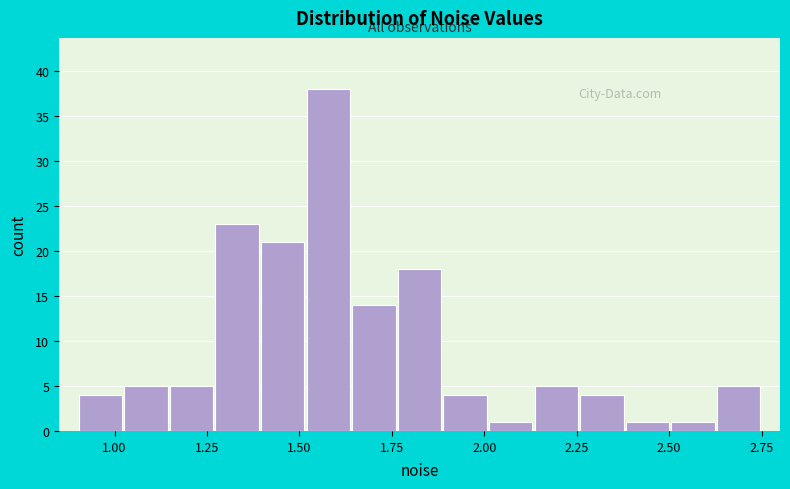

Around what value on the x-axis is the tallest bar? Give the approximate position of its centre, as read against the axis.

1.60